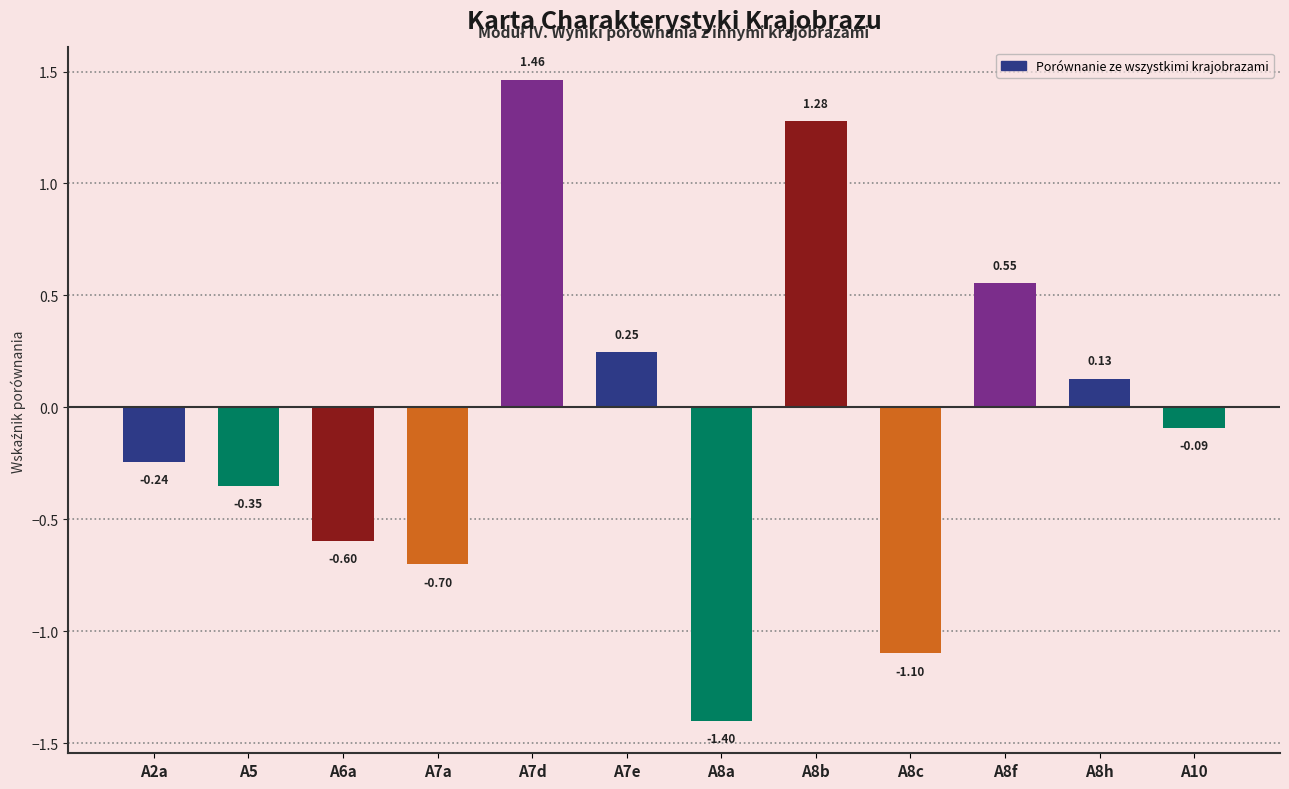

Rank the categories by value from highest to lowest.

A7d, A8b, A8f, A7e, A8h, A10, A2a, A5, A6a, A7a, A8c, A8a